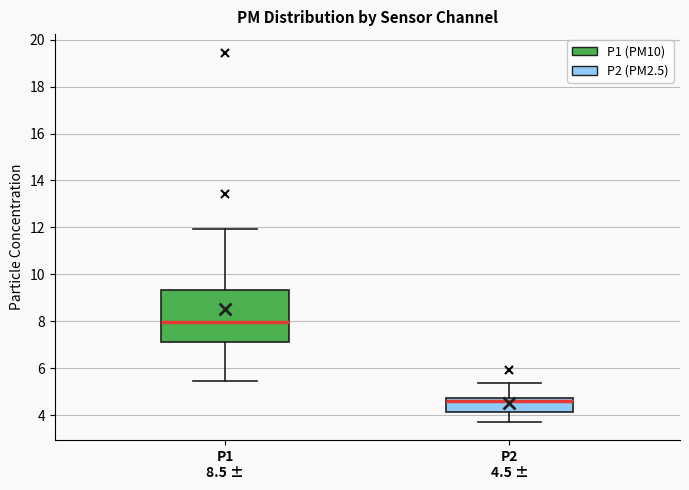

Where does the upper whisker of the box for P1 8.5 ± end on the y-axis? The values are not printed on the chart, so give them approximately, as read against the axis.

12.0